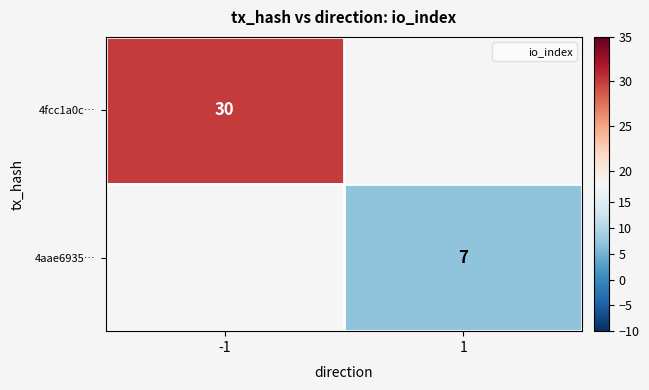

What is the maximum value shown in the chart?

30.0